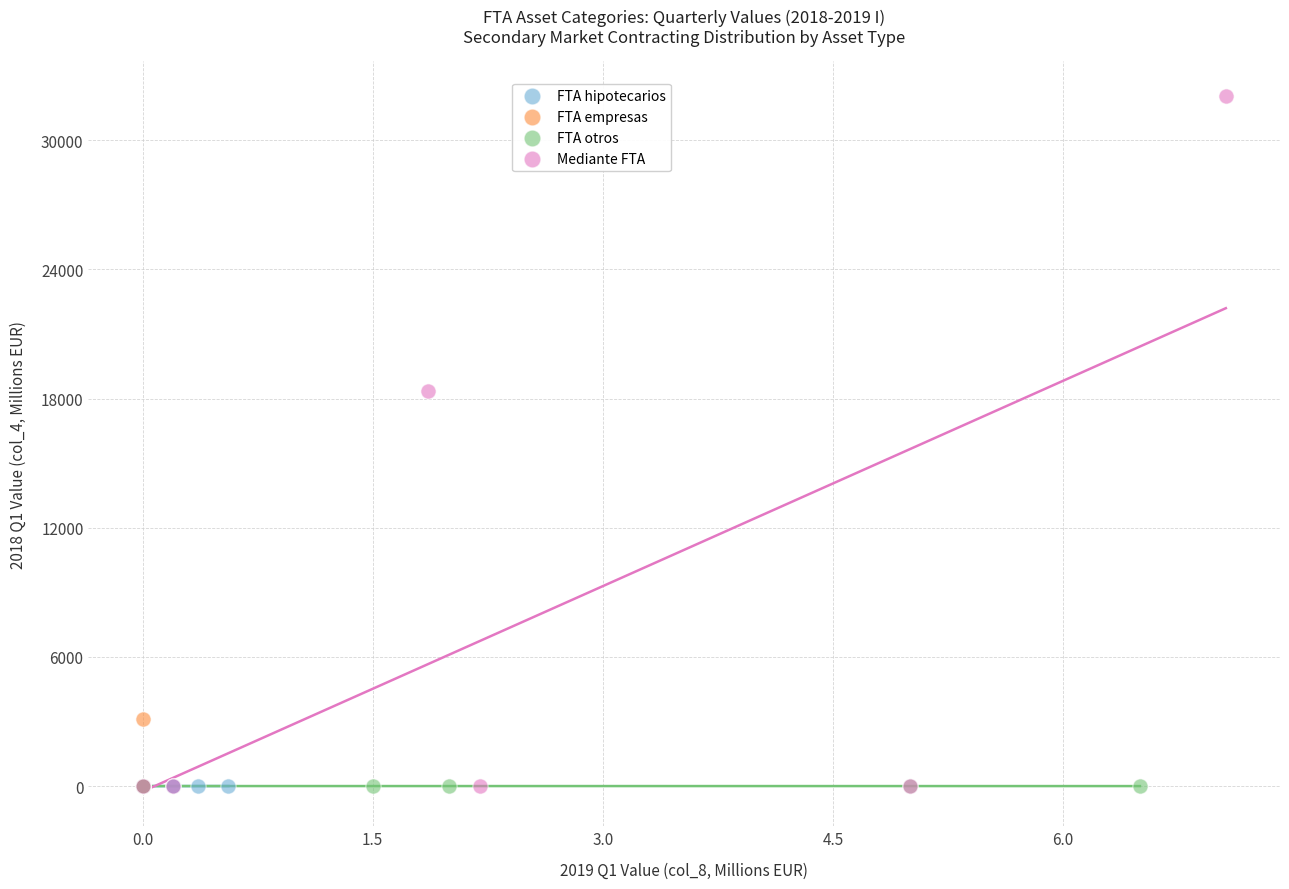

Which series has the largest Y range (max minus min)?

Mediante FTA